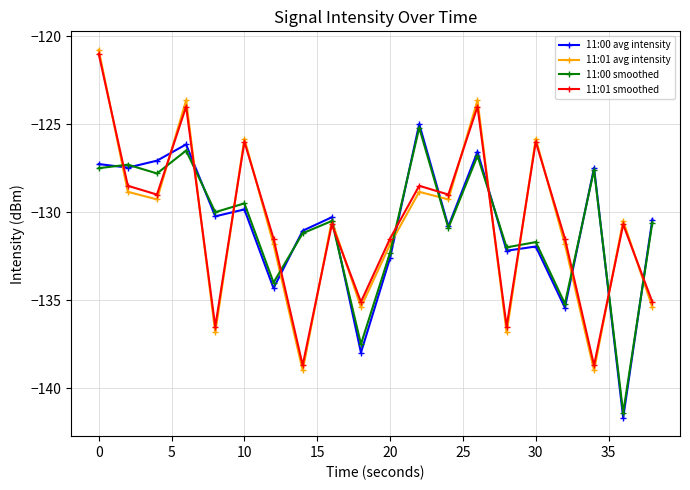

True or false: 11:01 smoothed and 11:00 avg intensity intersect in this chart.

True